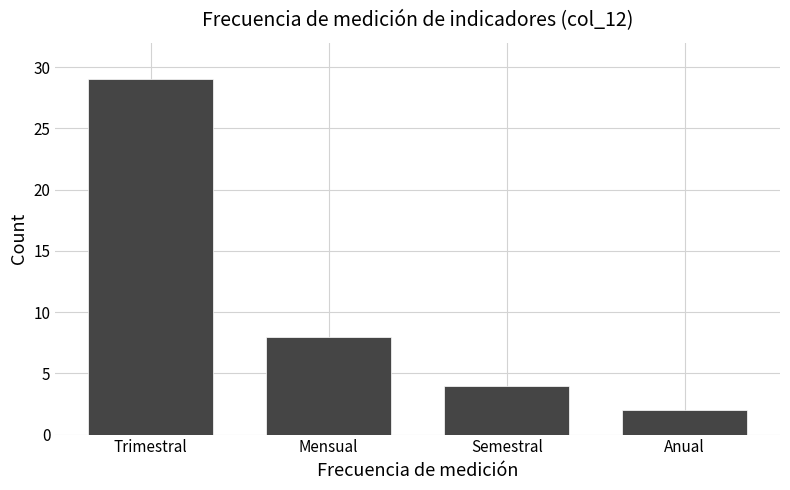

Reading left to right, what are all the values shown in this chart?

Trimestral=29	Mensual=8	Semestral=4	Anual=2